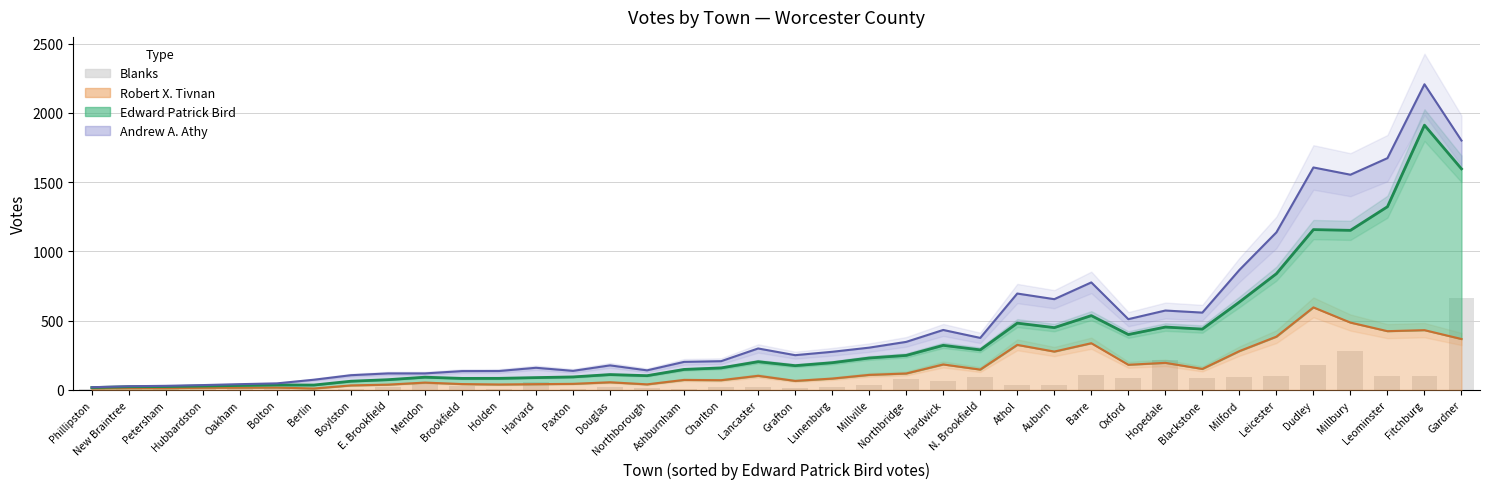

Count the number of categories in the chart.

38